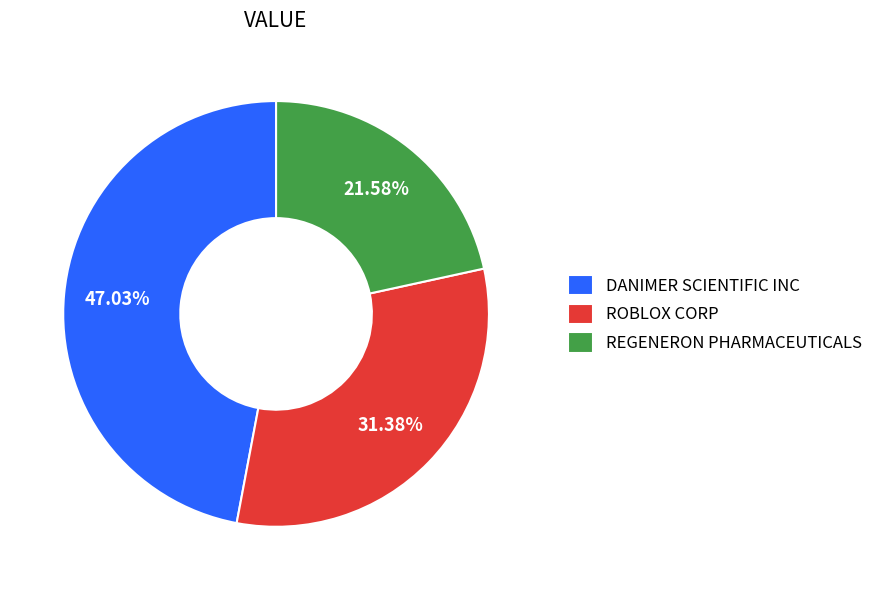

Which slice is the smallest?

REGENERON PHARMACEUTICALS